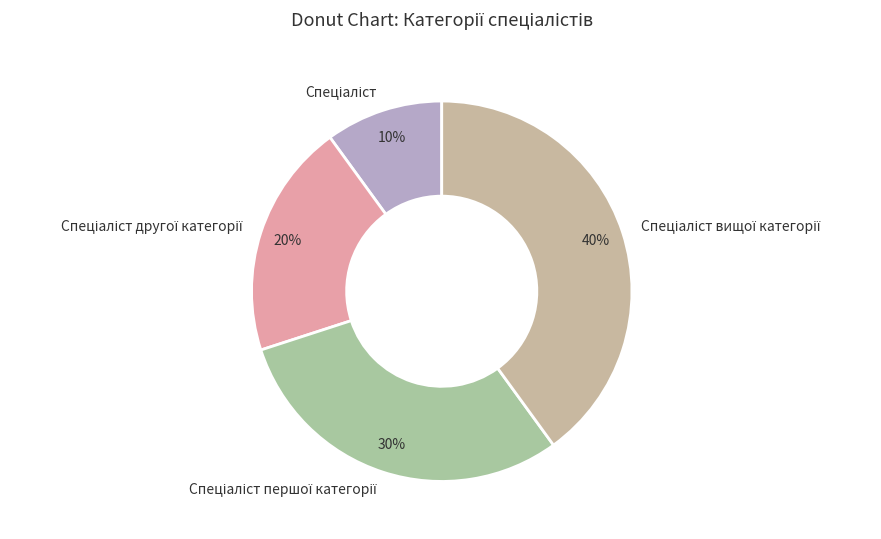

Is there a majority slice in this chart?

No